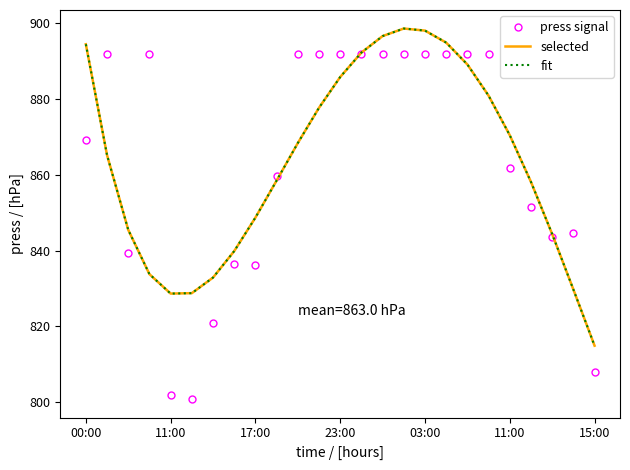

Is this an area chart (filled region under the line)?

No